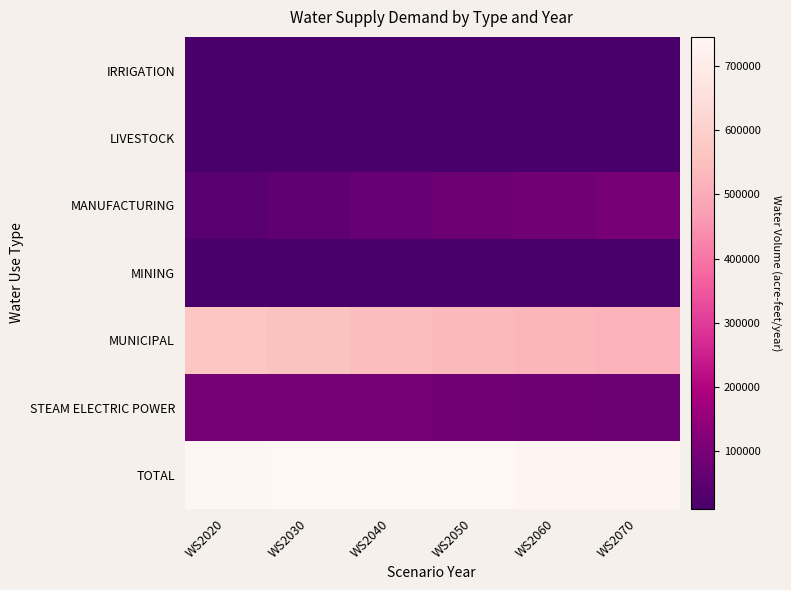

Between WS2040 and WS2070, which is larger?

WS2040